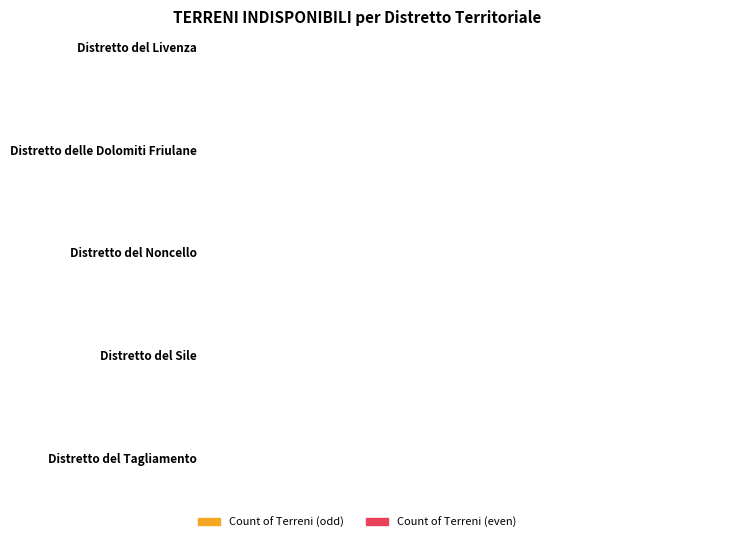

Is it true that Count of Terreni equals 5 at Distretto delle Dolomiti Friulane?

False